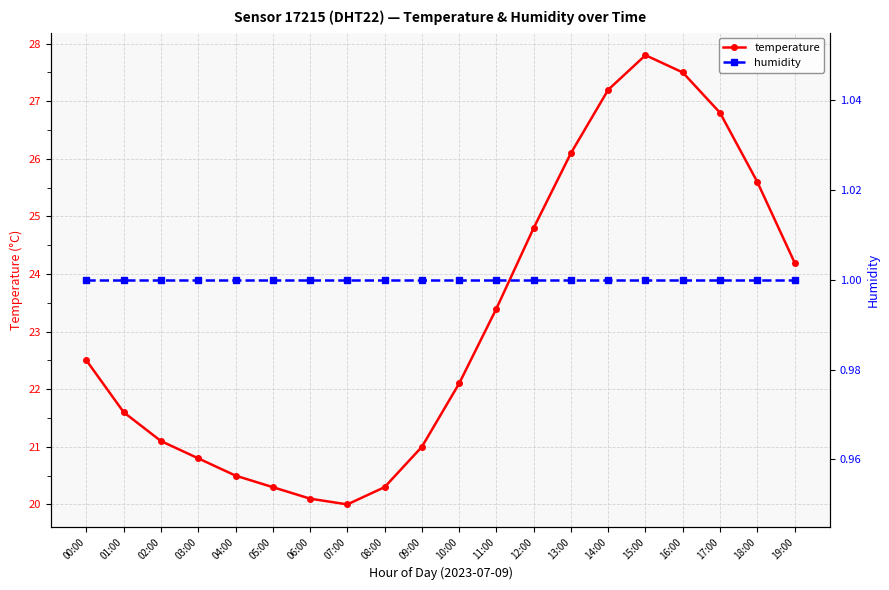

Rank the series at 06:00 from lowest to highest value.

humidity, temperature